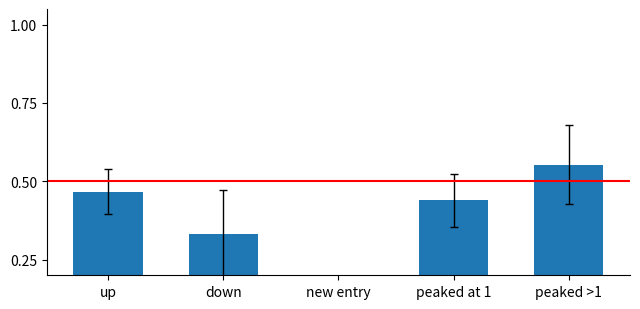

How many series are shown in this chart?

1